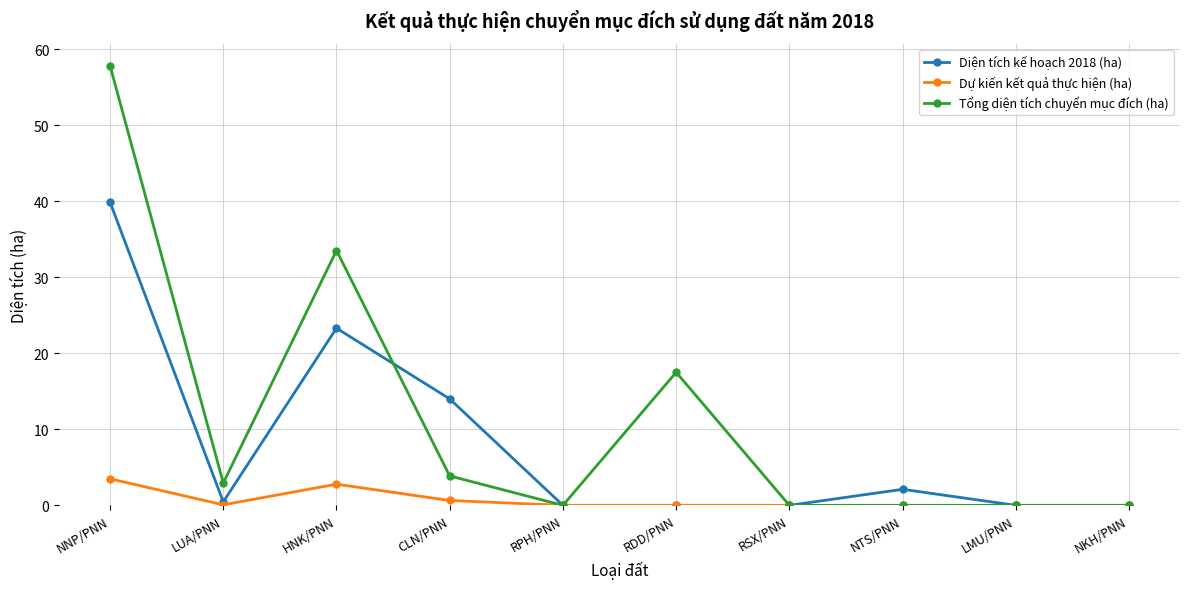

What is the total value across all series at HNK/PNN?

59.6